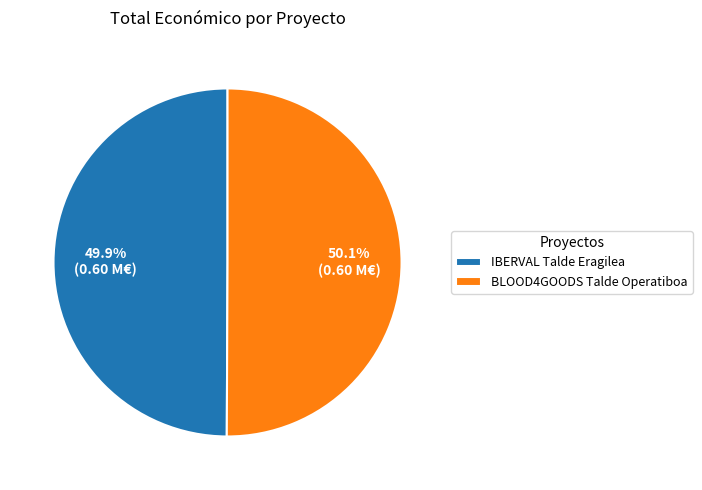

Combined, do IBERVAL Talde Eragilea and BLOOD4GOODS Talde Operatiboa account for over 50%?

Yes